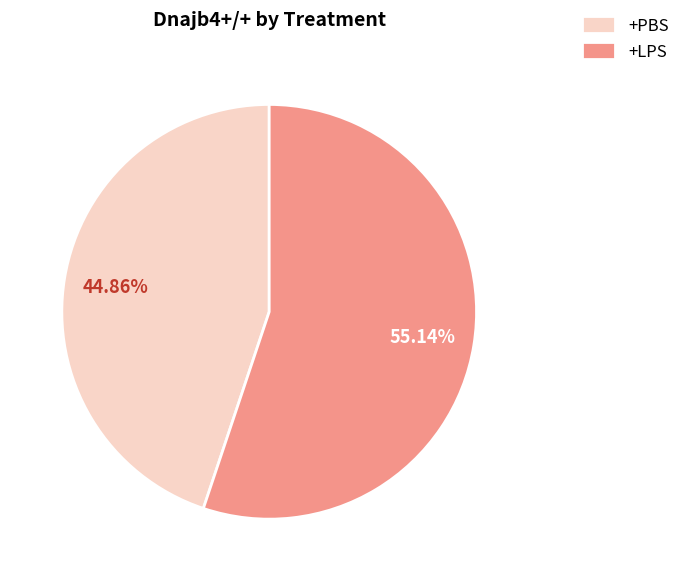

Approximately how many times larger is the value at +LPS compared to +PBS?

1.2